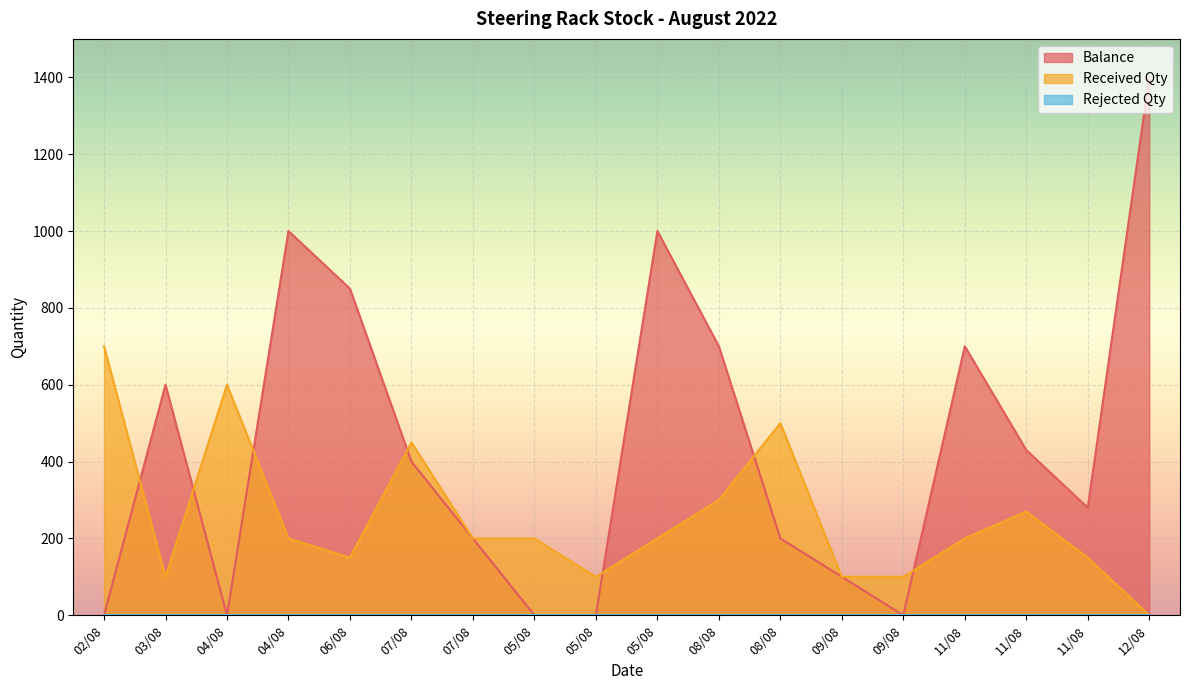

What is the sum of all Received Qty values?

4520